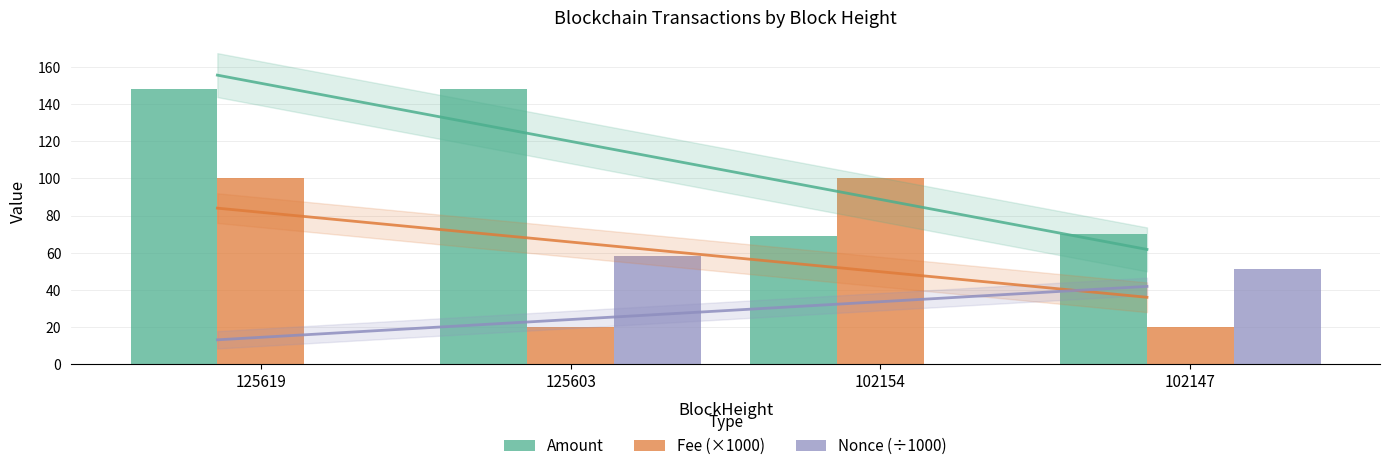

At 102154, list the series in order from smallest to largest.

Nonce (÷1000), Amount, Fee (×1000)